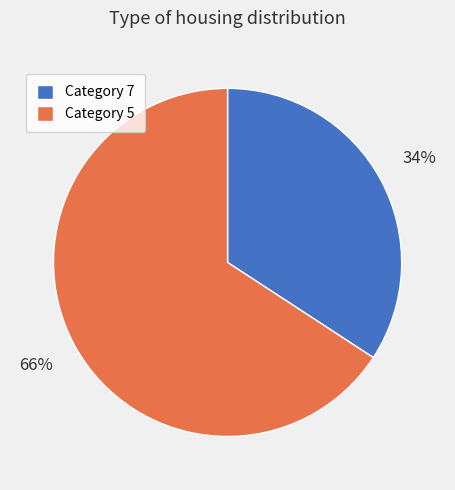

What percentage is the Category 5 slice, to the nearest percent?

66%